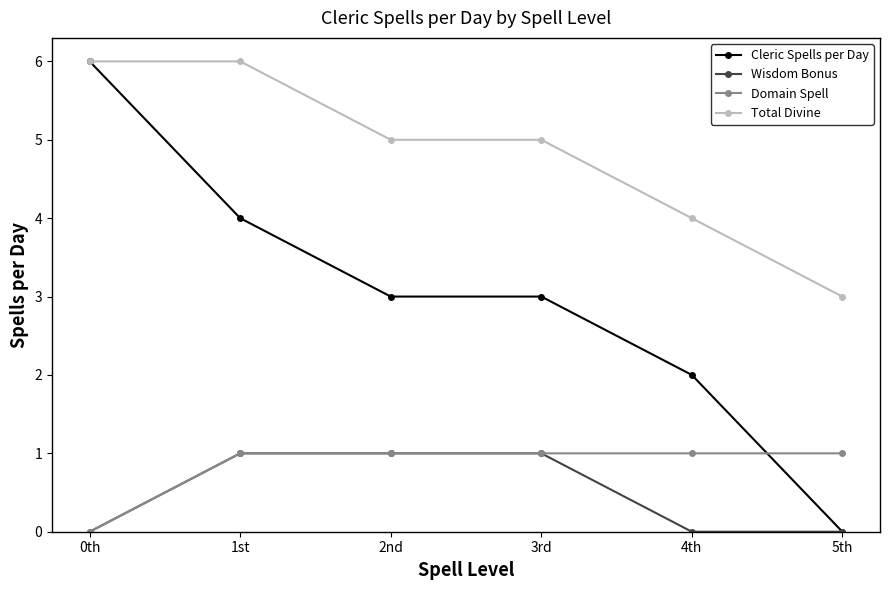

True or false: Domain Spell has a value of 1 at 5th.

True